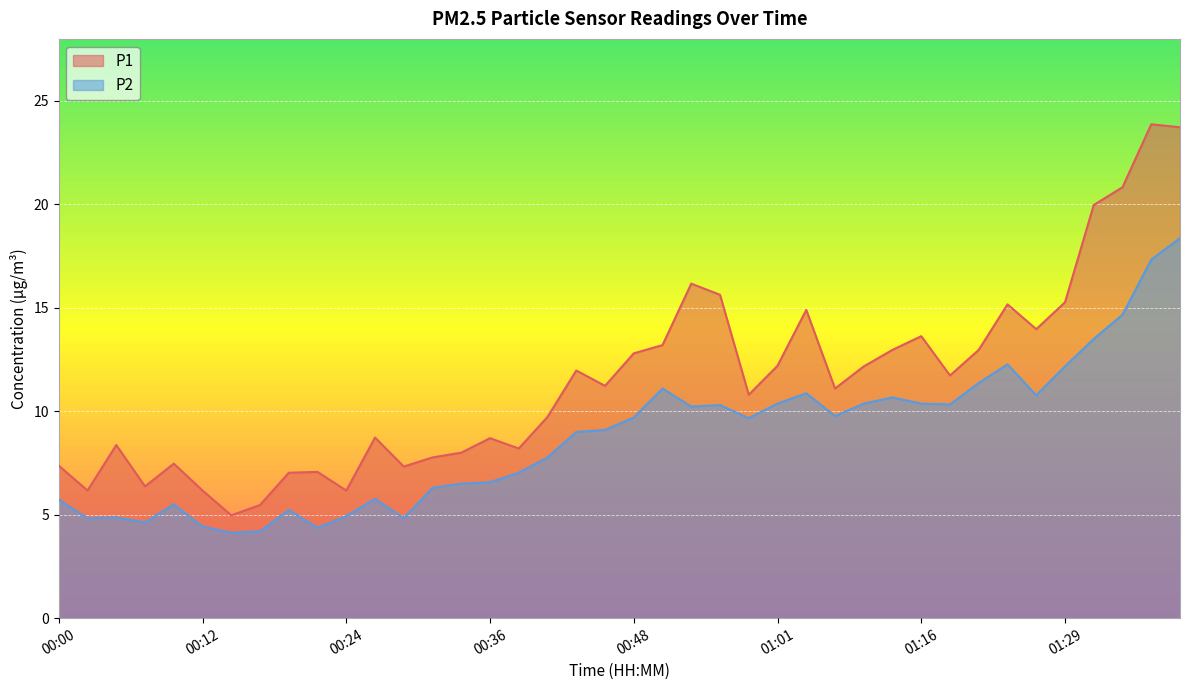

Reading left to right, extract all data points from this chart.

P1: 7.4	6.2	8.4	6.4	7.5	6.2	5.0	5.5	7.0	7.1	6.2	8.7	7.3	7.8	8.0	8.7	8.2	9.7	12.0	11.2	12.8	13.2	16.2	15.6	10.8	12.2	14.9	11.1	12.2	13.0	13.6	11.7	13.0	15.2	14.0	15.3	20.0	20.8	23.9	23.7
P2: 5.7	4.8	4.9	4.6	5.5	4.4	4.1	4.2	5.2	4.4	4.9	5.8	4.8	6.3	6.5	6.6	7.0	7.8	9.0	9.1	9.7	11.1	10.2	10.3	9.7	10.4	10.9	9.8	10.4	10.7	10.4	10.3	11.4	12.3	10.8	12.2	13.5	14.7	17.3	18.4